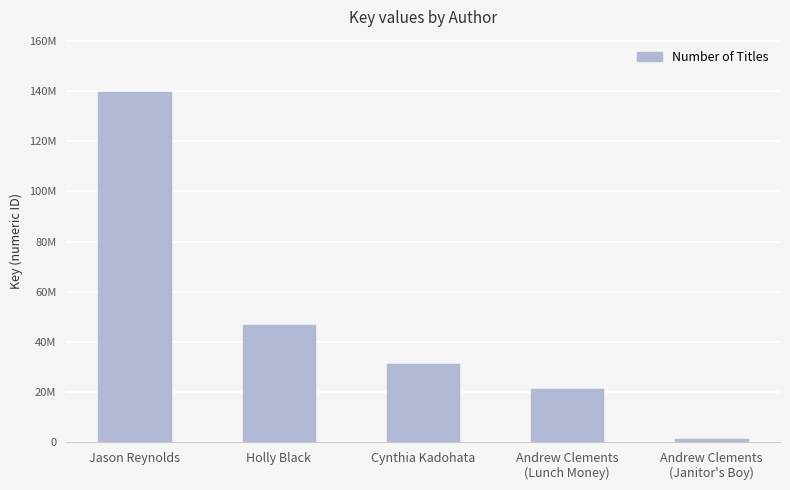

Which label corresponds to the smallest value in the chart?

Andrew Clements
(Janitor's Boy)